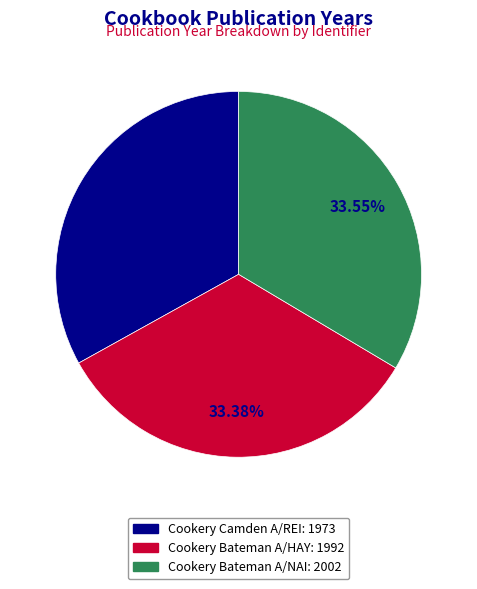

Is Cookery Camden A/REI the majority of the pie?

No